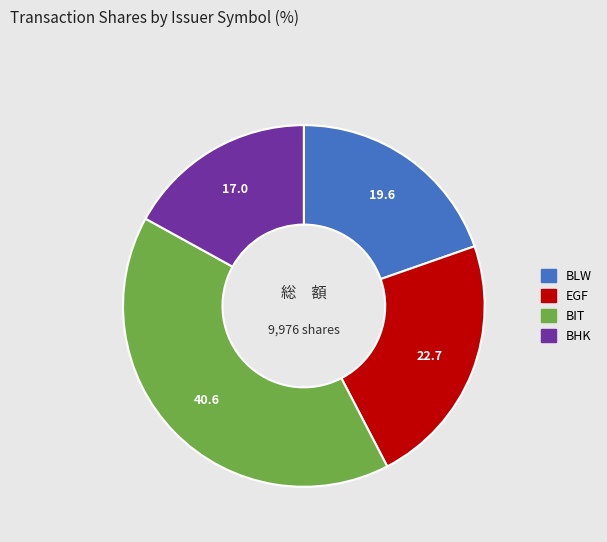

Count the number of slices in the pie.

4